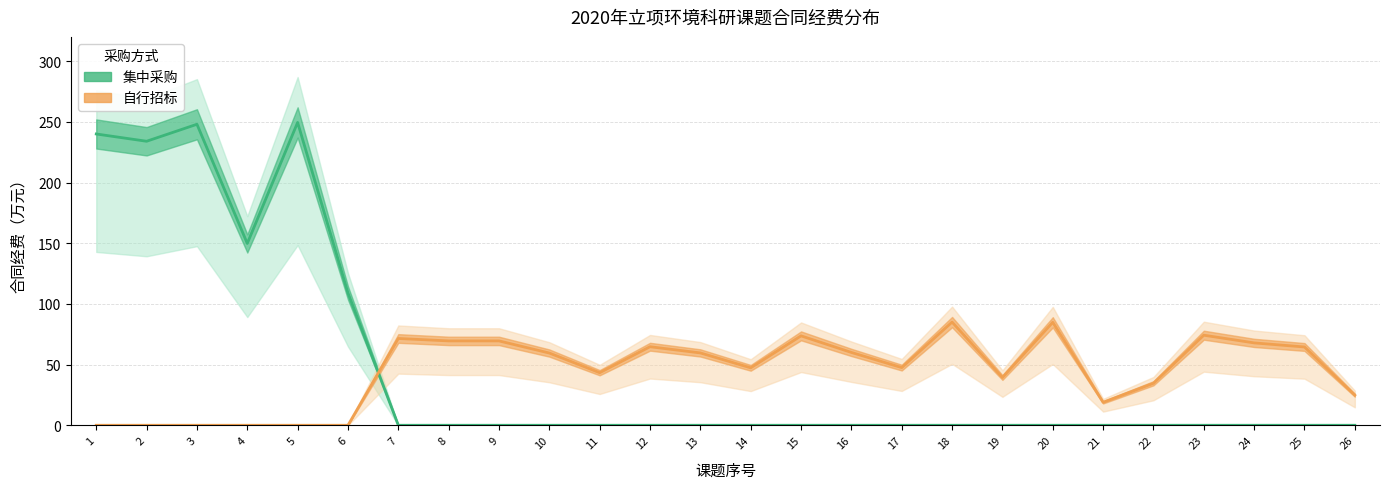

In 集中采购, how many points are lower than both neighbors (excluding endpoints)?

2